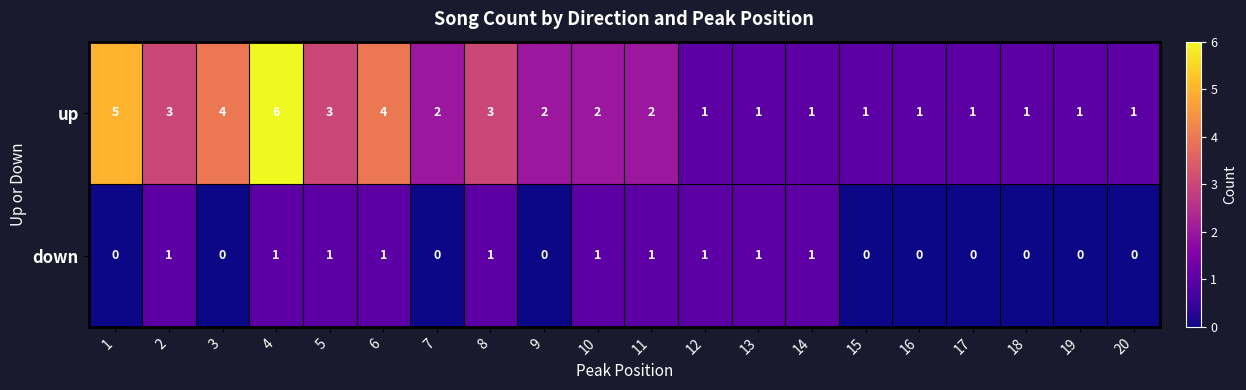

How many distinct data groups are displayed?

2